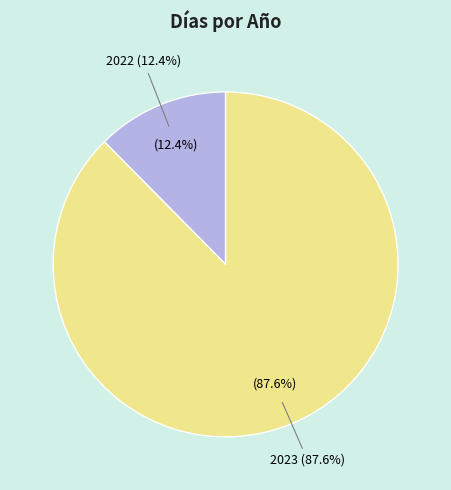

Which category has the smallest portion of the pie?

2022